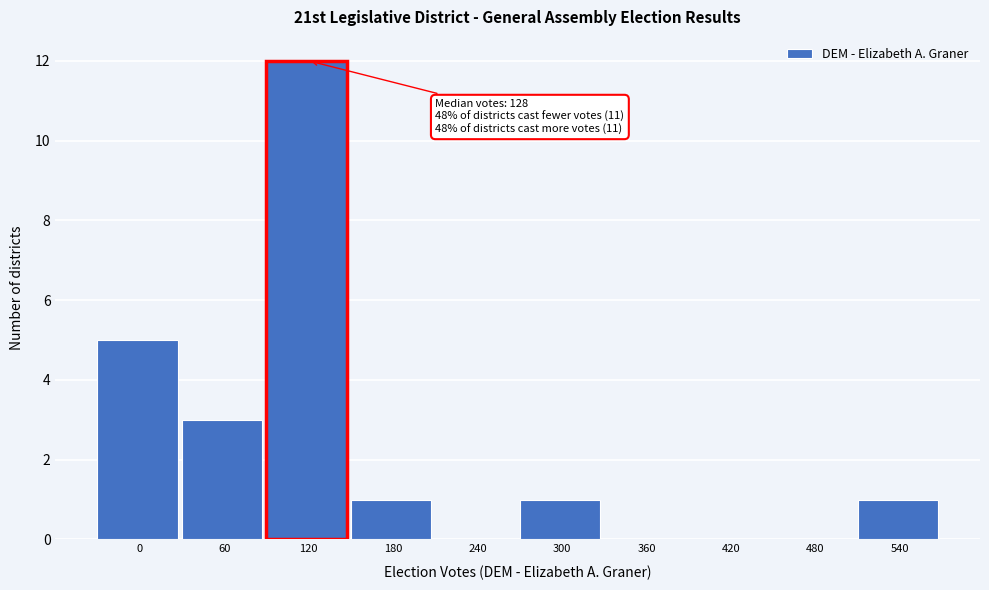

Reading left to right, what are all the values shown in this chart?

0=5	60=3	120=12	180=1	240=0	300=1	360=0	420=0	480=0	540=1